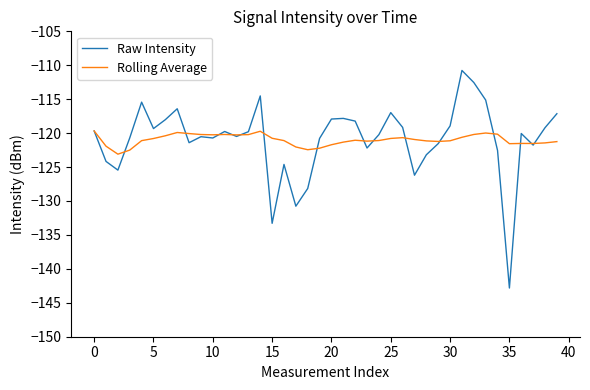

True or false: Rolling Average and Raw Intensity intersect in this chart.

True